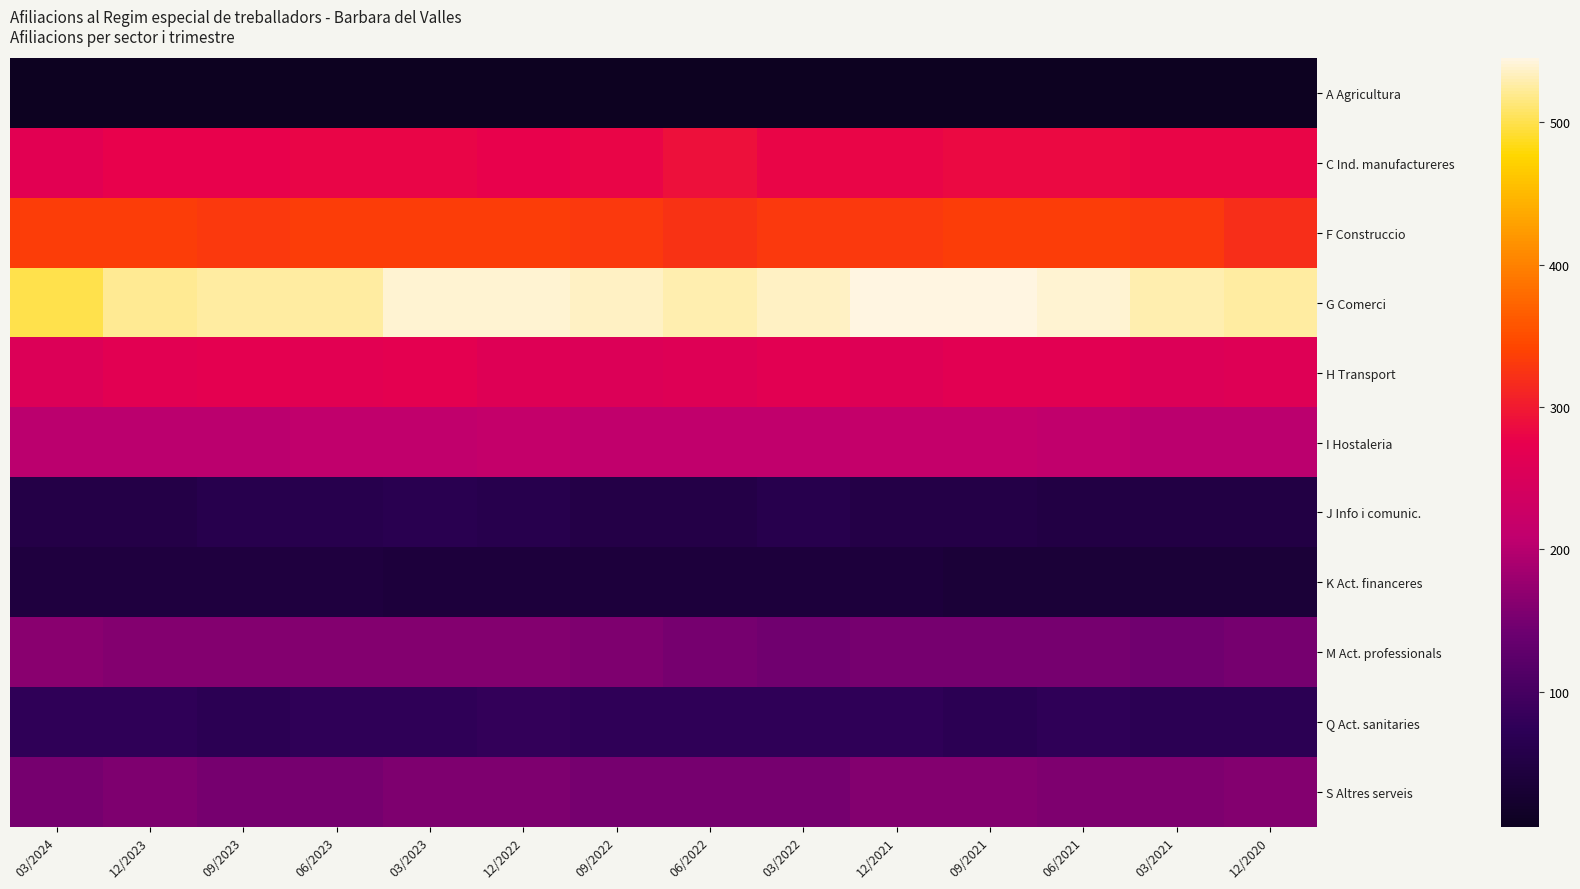

Reading left to right, transcribe all the data shown in this chart.

A Agricultura: 03/2024=5	12/2023=5	09/2023=5	06/2023=5	03/2023=5	12/2022=5	09/2022=5	06/2022=5	03/2022=5	12/2021=5	09/2021=5	06/2021=5	03/2021=5	12/2020=5
C Ind. manufactureres: 03/2024=265	12/2023=275	09/2023=275	06/2023=280	03/2023=280	12/2022=275	09/2022=280	06/2022=290	03/2022=280	12/2021=280	09/2021=285	06/2021=285	03/2021=280	12/2020=280
F Construccio: 03/2024=335	12/2023=335	09/2023=330	06/2023=335	03/2023=335	12/2022=335	09/2022=330	06/2022=325	03/2022=330	12/2021=330	09/2021=335	06/2021=335	03/2021=330	12/2020=320
G Comerci: 03/2024=500	12/2023=520	09/2023=525	06/2023=525	03/2023=540	12/2022=540	09/2022=535	06/2022=530	03/2022=535	12/2021=545	09/2021=545	06/2021=540	03/2021=530	12/2020=525
H Transport: 03/2024=255	12/2023=265	09/2023=270	06/2023=265	03/2023=270	12/2022=260	09/2022=255	06/2022=260	03/2022=265	12/2021=260	09/2021=265	06/2021=265	03/2021=255	12/2020=260
I Hostaleria: 03/2024=205	12/2023=205	09/2023=205	06/2023=210	03/2023=210	12/2022=215	09/2022=210	06/2022=210	03/2022=210	12/2021=215	09/2021=215	06/2021=210	03/2021=205	12/2020=205
J Info i comunic.: 03/2024=55	12/2023=55	09/2023=60	06/2023=60	03/2023=65	12/2022=60	09/2022=55	06/2022=55	03/2022=60	12/2021=55	09/2021=55	06/2021=50	03/2021=50	12/2020=50
K Act. financeres: 03/2024=45	12/2023=45	09/2023=45	06/2023=45	03/2023=40	12/2022=40	09/2022=40	06/2022=40	03/2022=40	12/2021=40	09/2021=35	06/2021=35	03/2021=35	12/2020=35
M Act. professionals: 03/2024=165	12/2023=160	09/2023=160	06/2023=160	03/2023=160	12/2022=160	09/2022=155	06/2022=150	03/2022=145	12/2021=150	09/2021=150	06/2021=150	03/2021=145	12/2020=150
Q Act. sanitaries: 03/2024=75	12/2023=75	09/2023=70	06/2023=75	03/2023=75	12/2022=80	09/2022=75	06/2022=75	03/2022=75	12/2021=75	09/2021=70	06/2021=75	03/2021=70	12/2020=70
S Altres serveis: 03/2024=150	12/2023=155	09/2023=150	06/2023=150	03/2023=155	12/2022=155	09/2022=150	06/2022=150	03/2022=150	12/2021=160	09/2021=160	06/2021=155	03/2021=155	12/2020=160